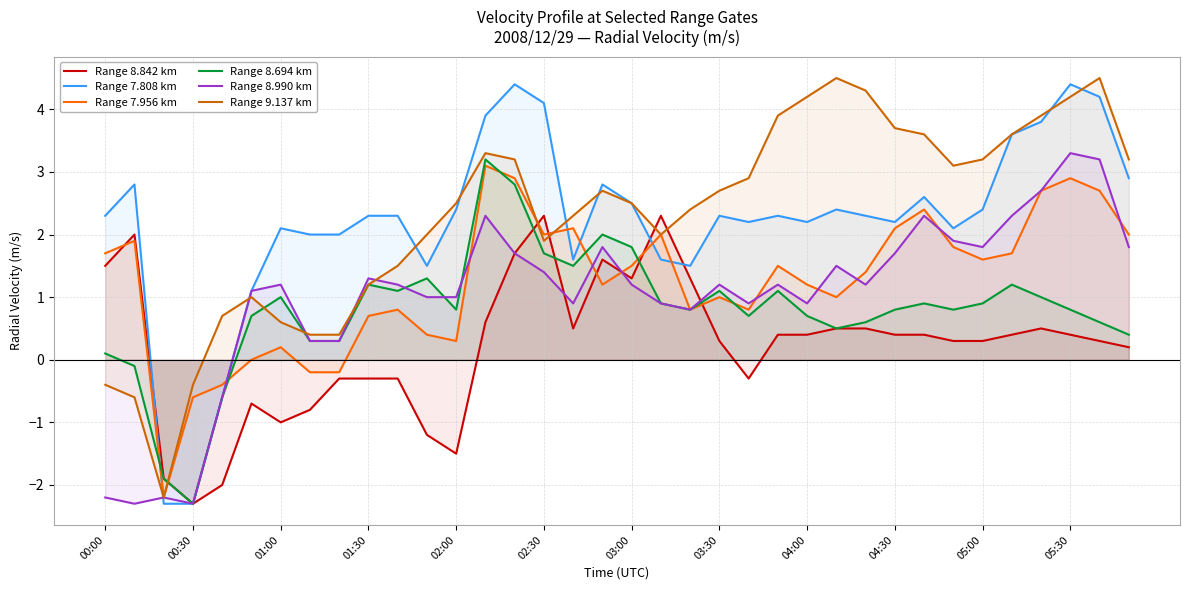

True or false: Range 7.808 km has a value of 3.6 at 31.

True